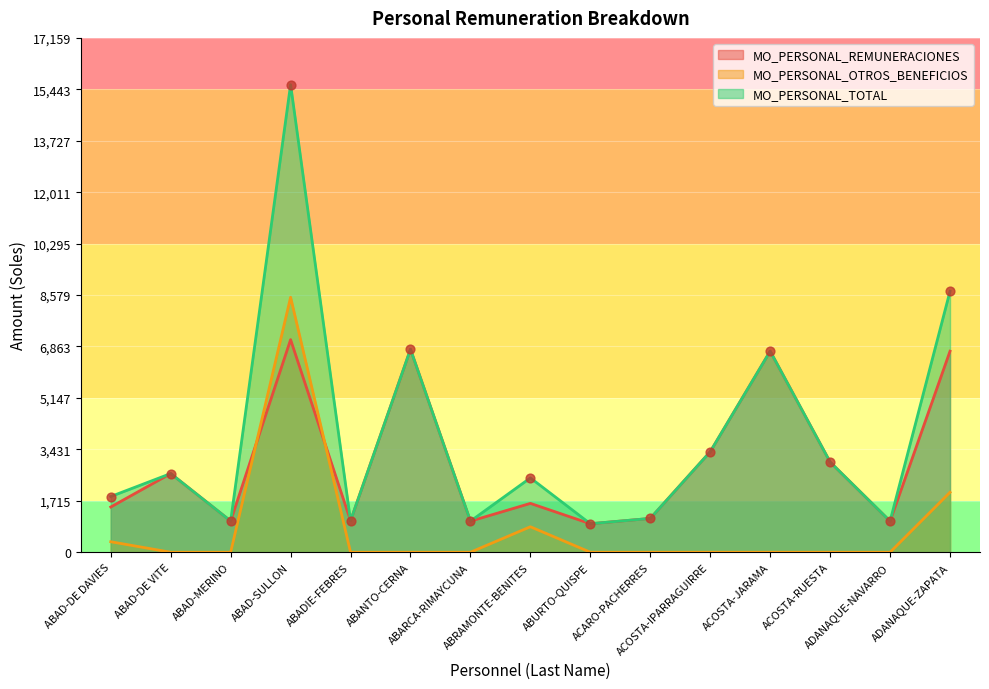

Which series has the largest total across all categories?

MO_PERSONAL_TOTAL